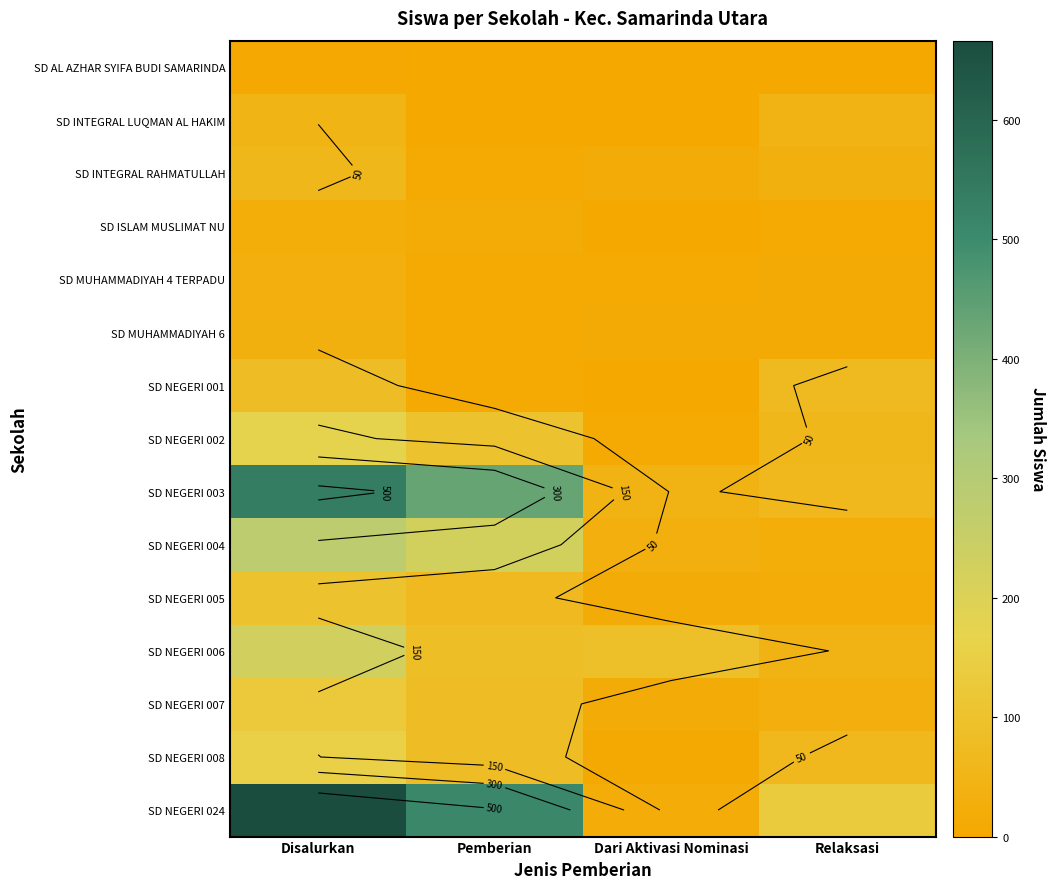

Which series has the widest spread of values?

SD NEGERI 024